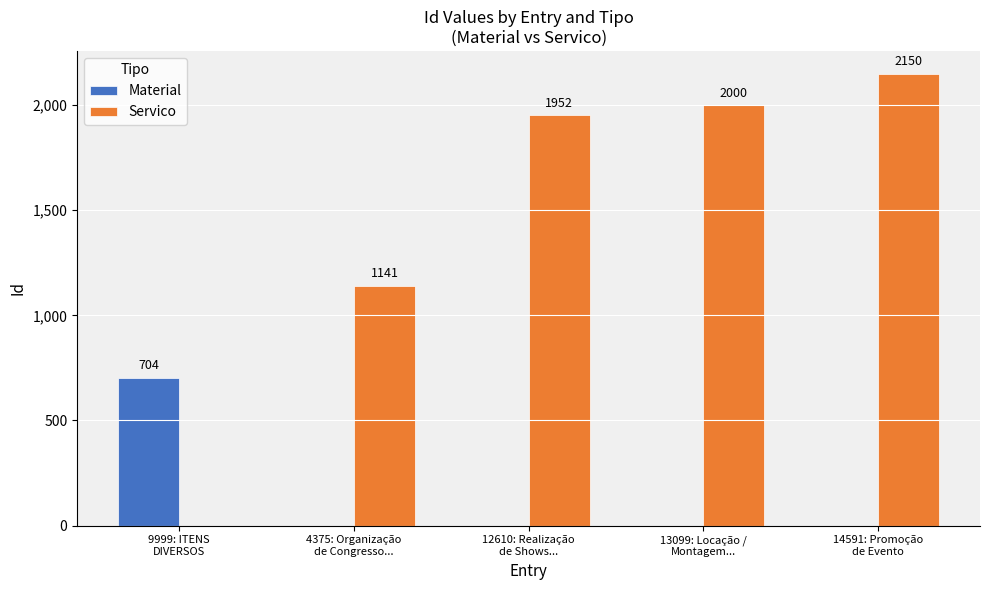

Which series has the largest total across all categories?

Servico